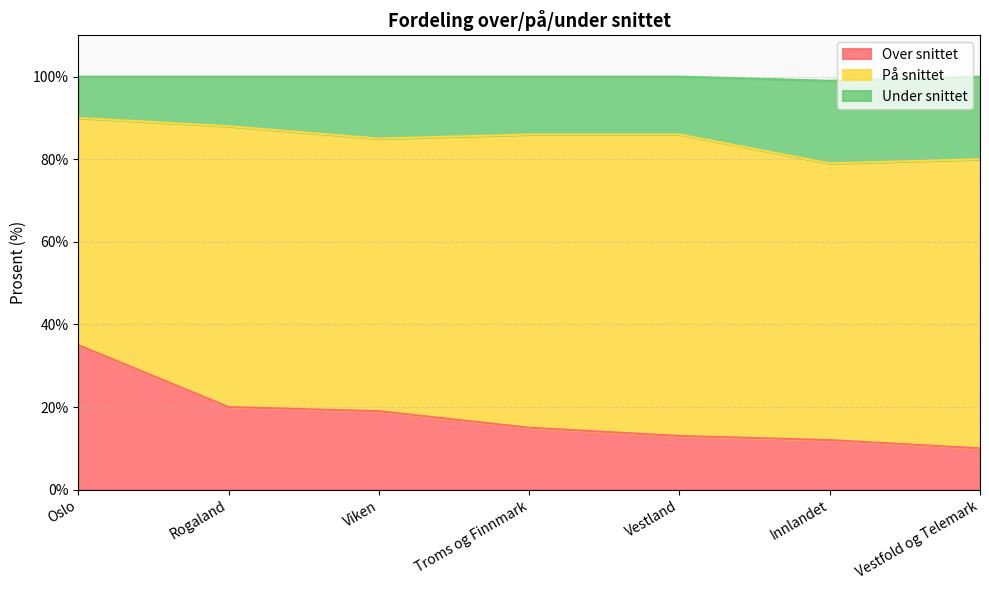

Which category has the highest value in the Over snittet series?

Oslo